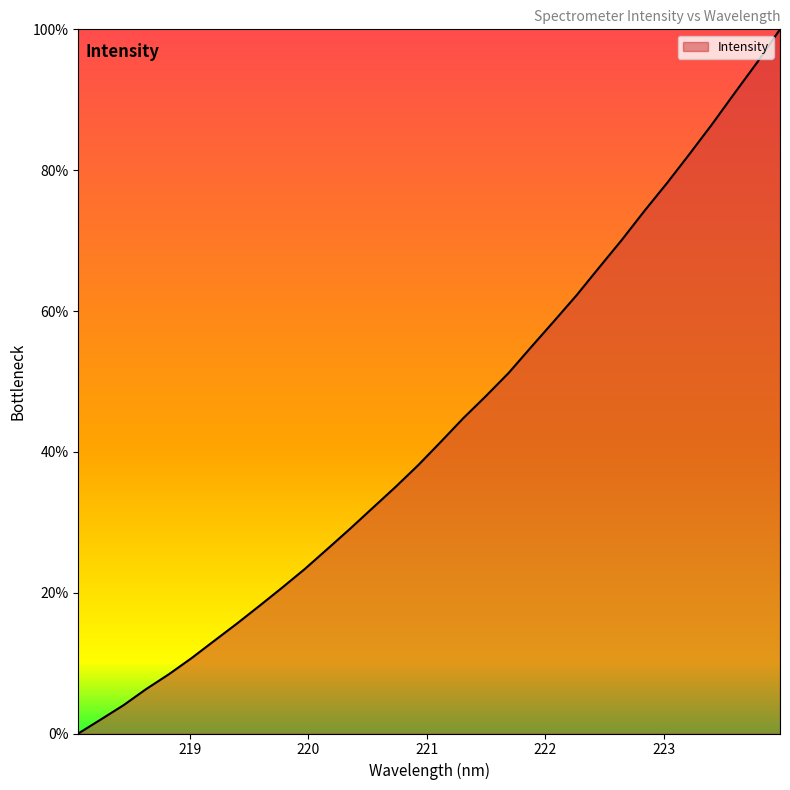

What is the difference between the maximum and minimum values?

100.0